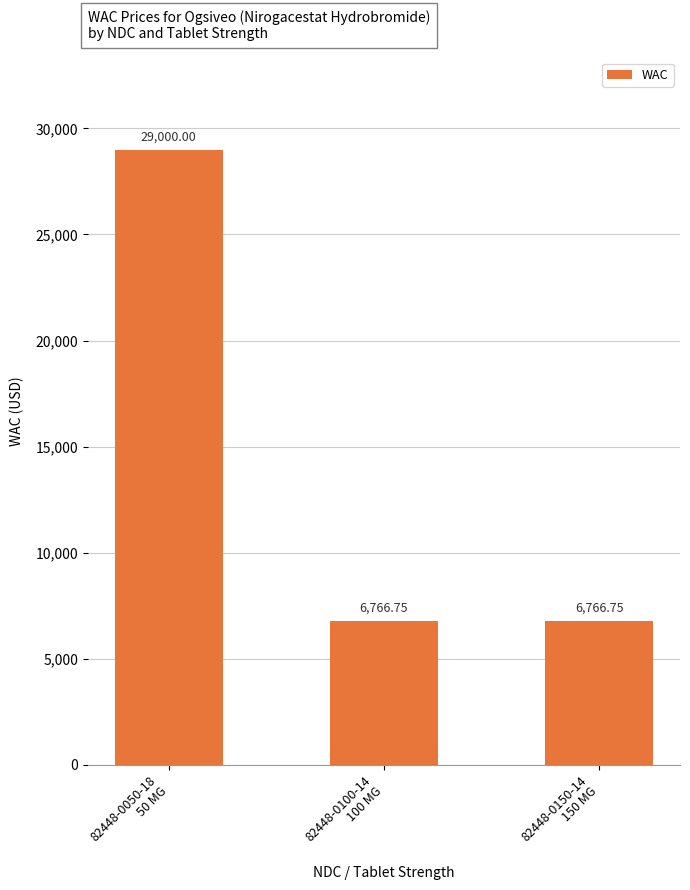

Approximately how many times larger is the value at 82448-0050-18
50 MG compared to 82448-0100-14
100 MG?

4.3